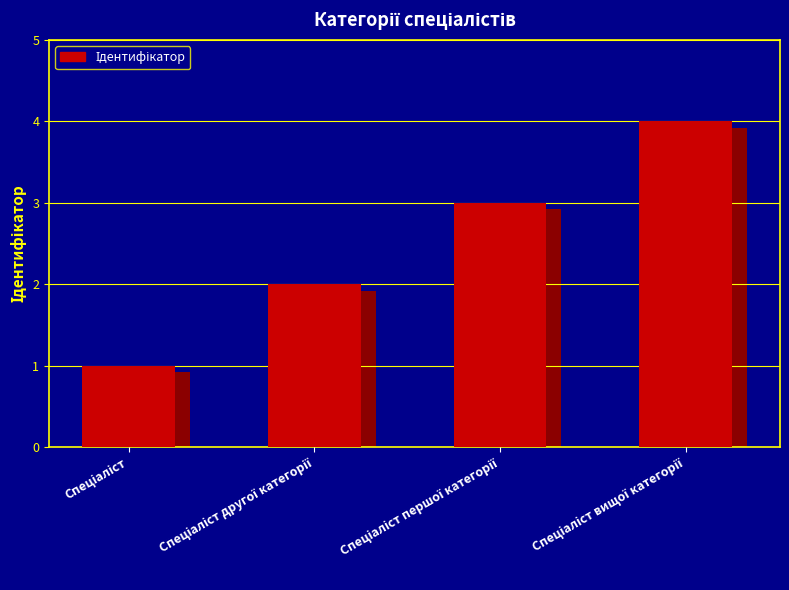

At which label is the value closest to 2?

Спеціаліст другої категорії